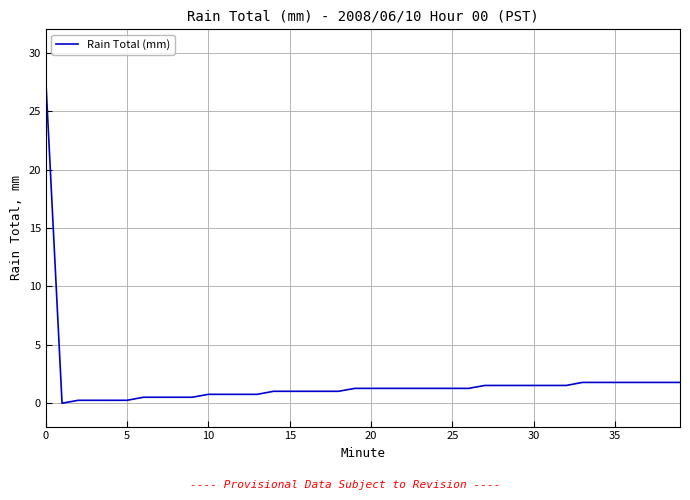

What is the greatest value displayed?

27.7